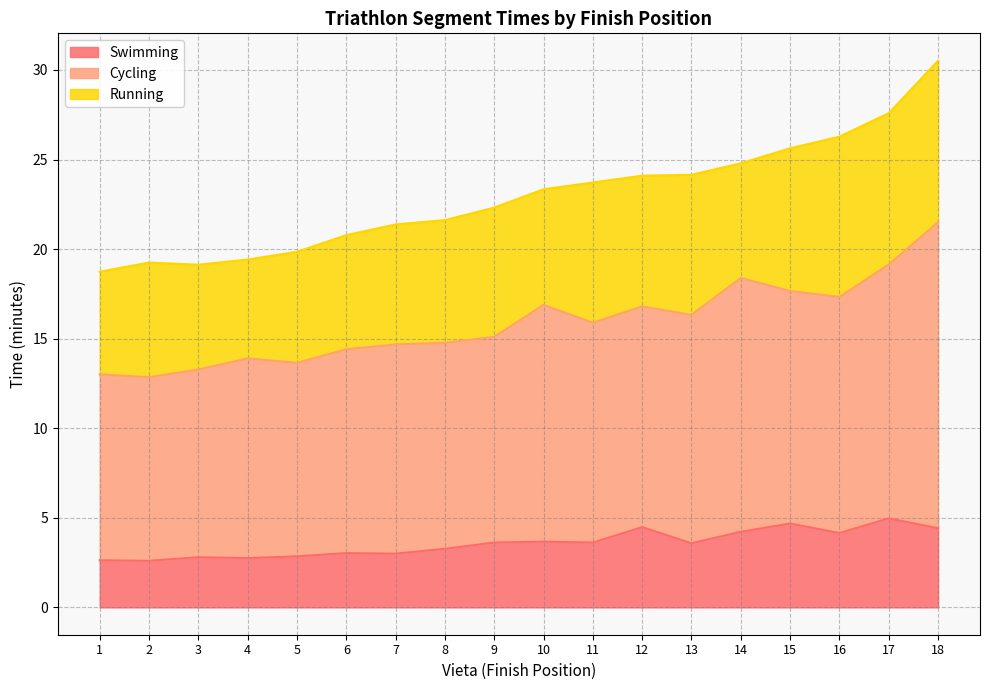

Which category has the highest value across all series?

18